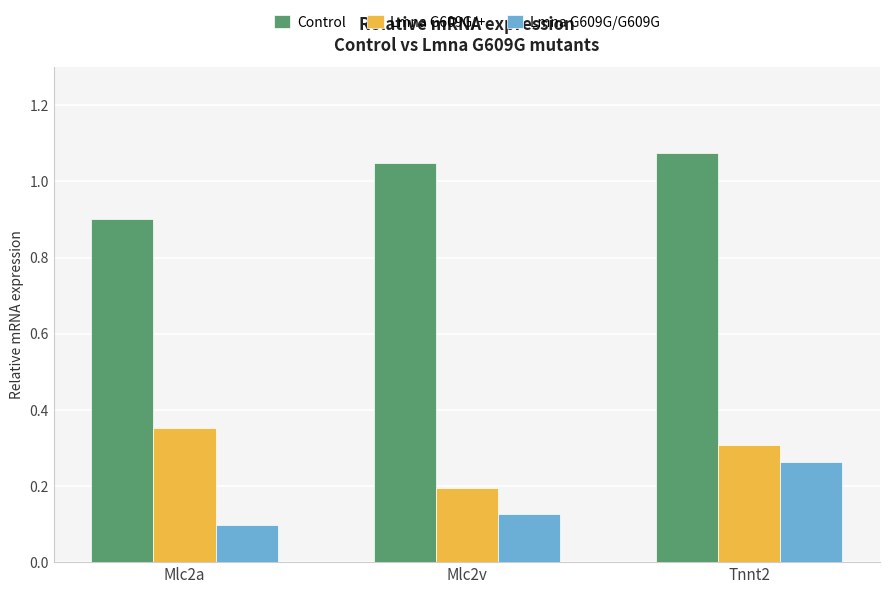

What is the label of the 2nd bar from the right?

Mlc2v